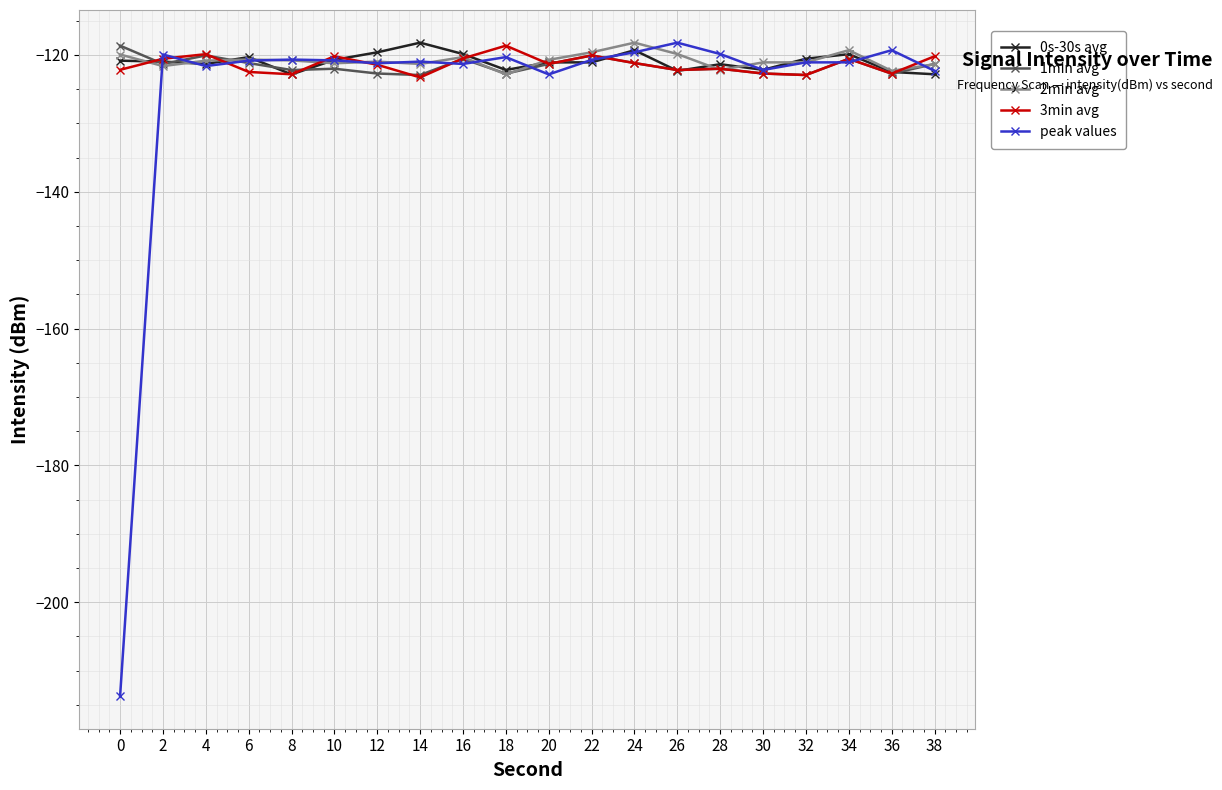

What is the difference between the peak values values at 14 and 22?

0.3